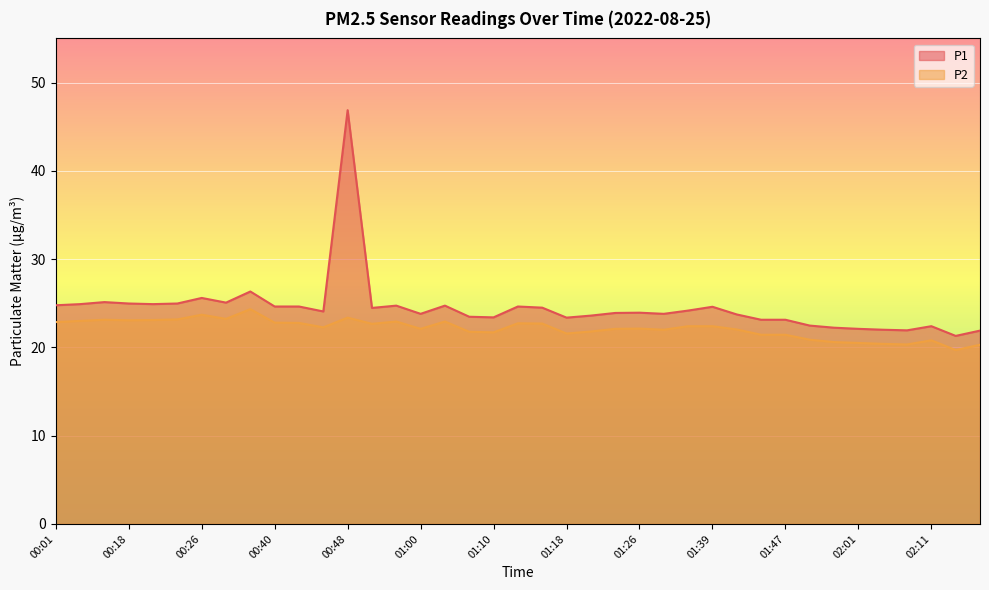

Count the number of data series in this chart.

2